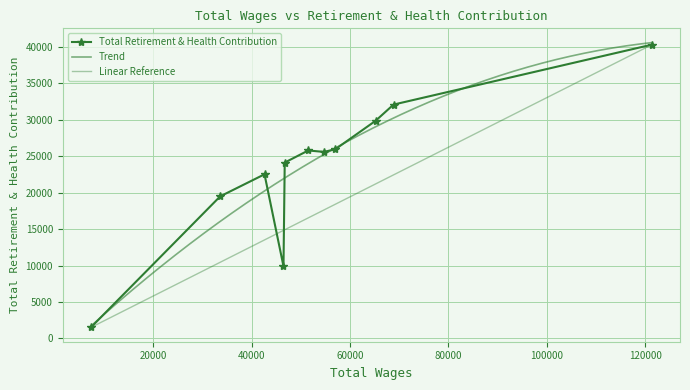

What is the difference between the maximum and second lowest values?

30411